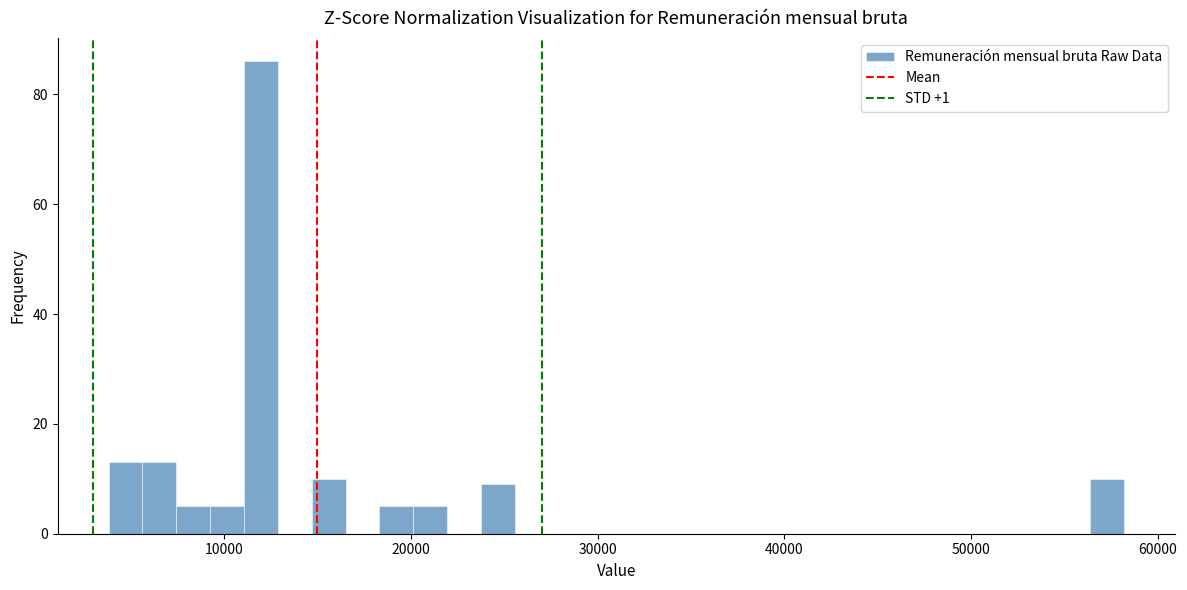

Read against the x-axis, roughly where is the centre of the tallest bar?

12000